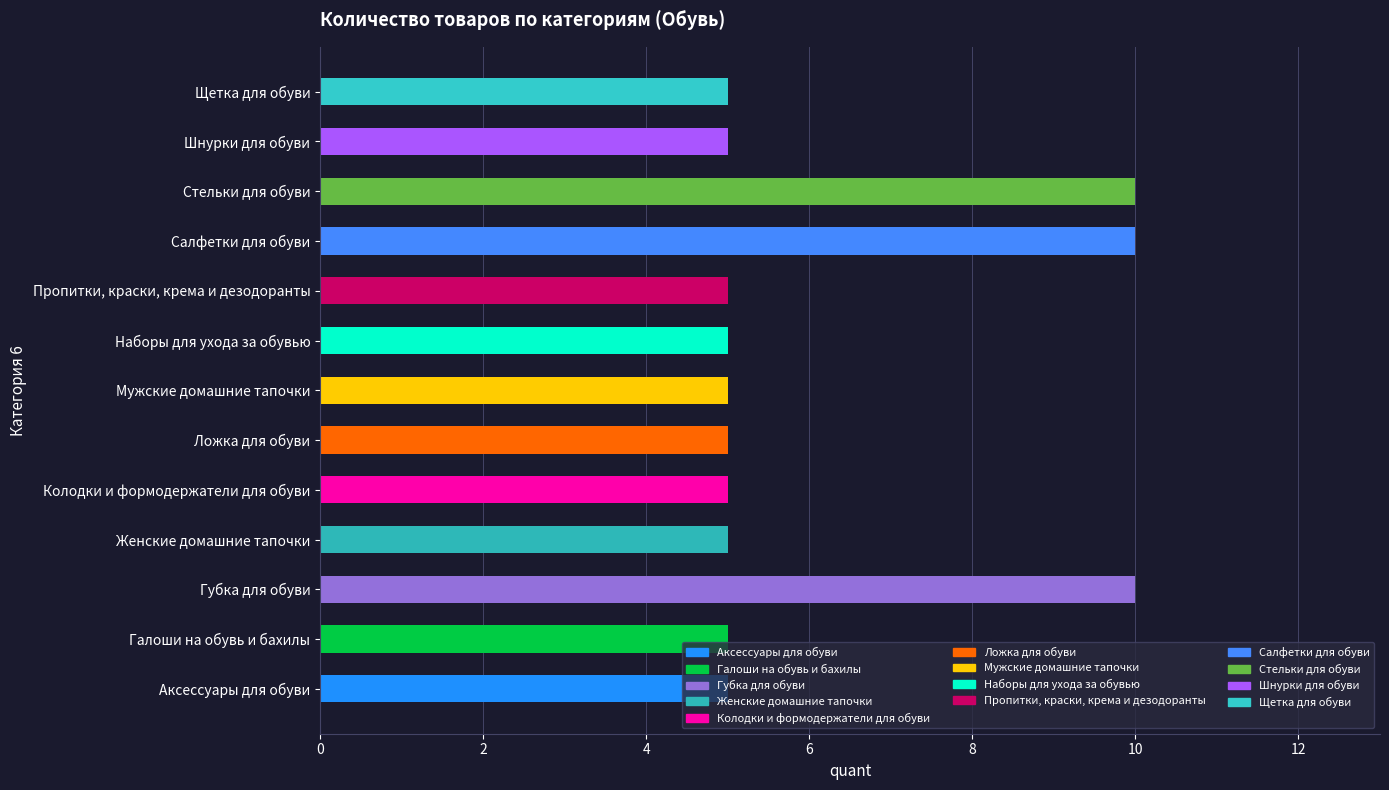

What is the sum of the values at Аксессуары для обуви and Пропитки, краски, крема и дезодоранты?

10